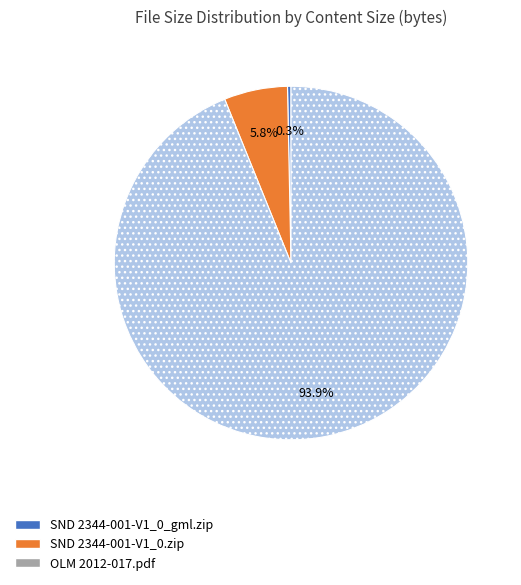

True or false: OLM 2012-017.pdf accounts for 99% of the total.

False